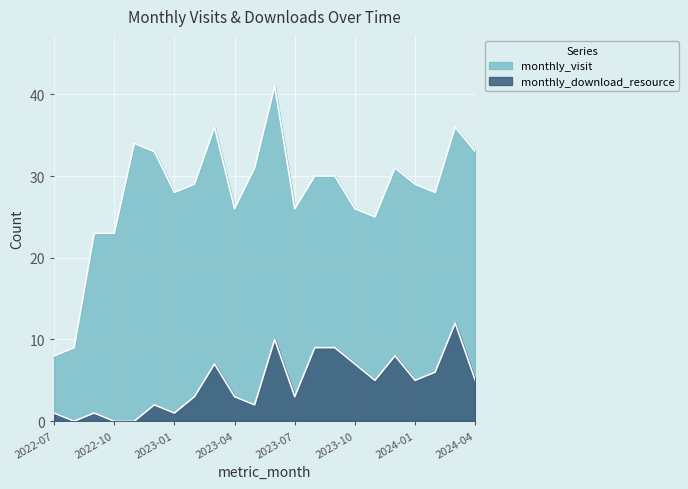

Between 2023-12 and 2023-10, which is larger?

2023-12